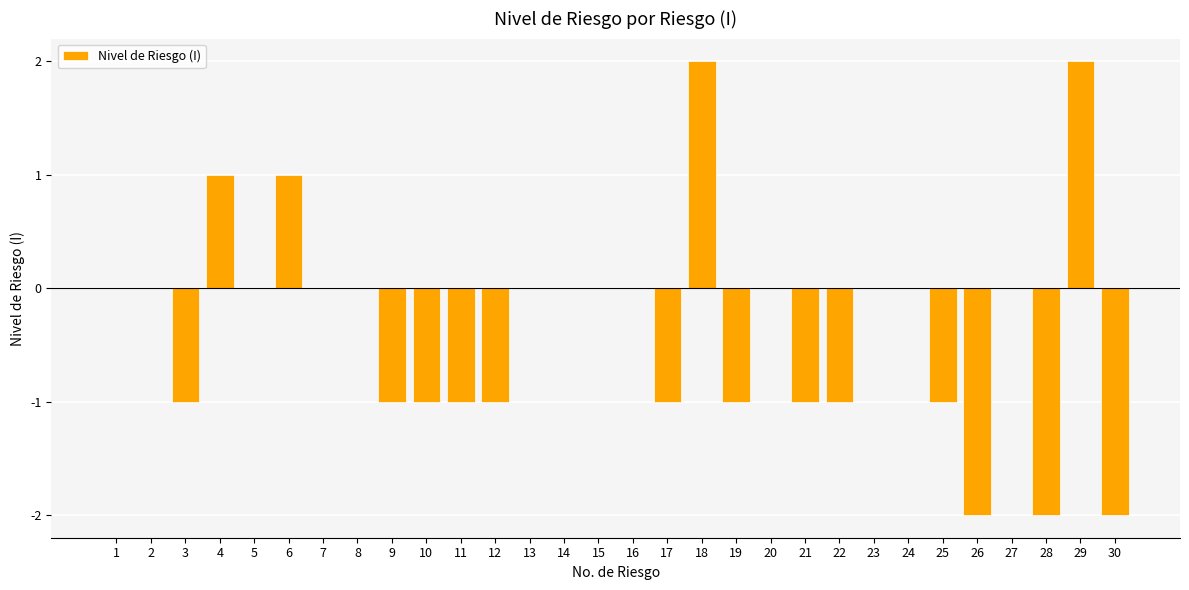

What is the change in value from 27 to 29?

+2